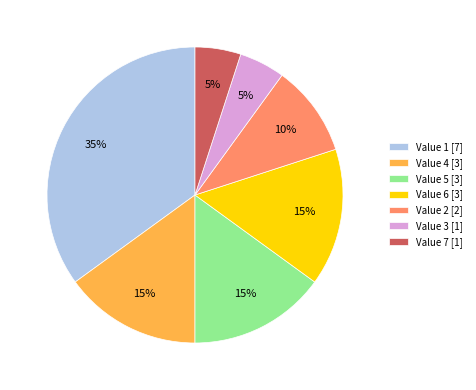

To the nearest percent, what percentage of the pie is Value 5 [3]?

15%